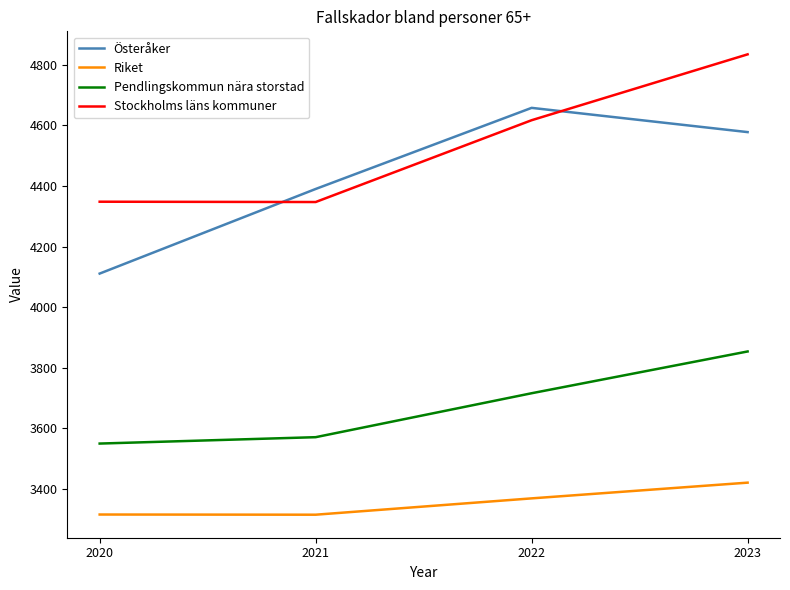

What is the total value across all series at 2022?

16359.8